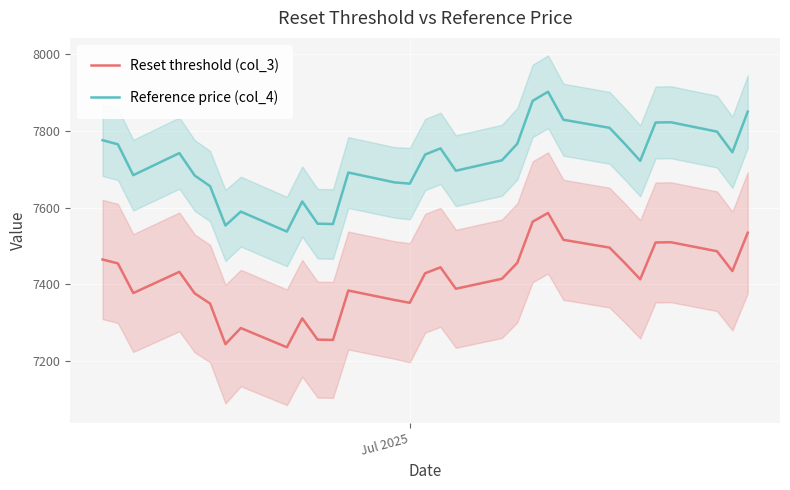

In Reset threshold (col_3), how many points are higher than both neighbors (excluding endpoints)?

7